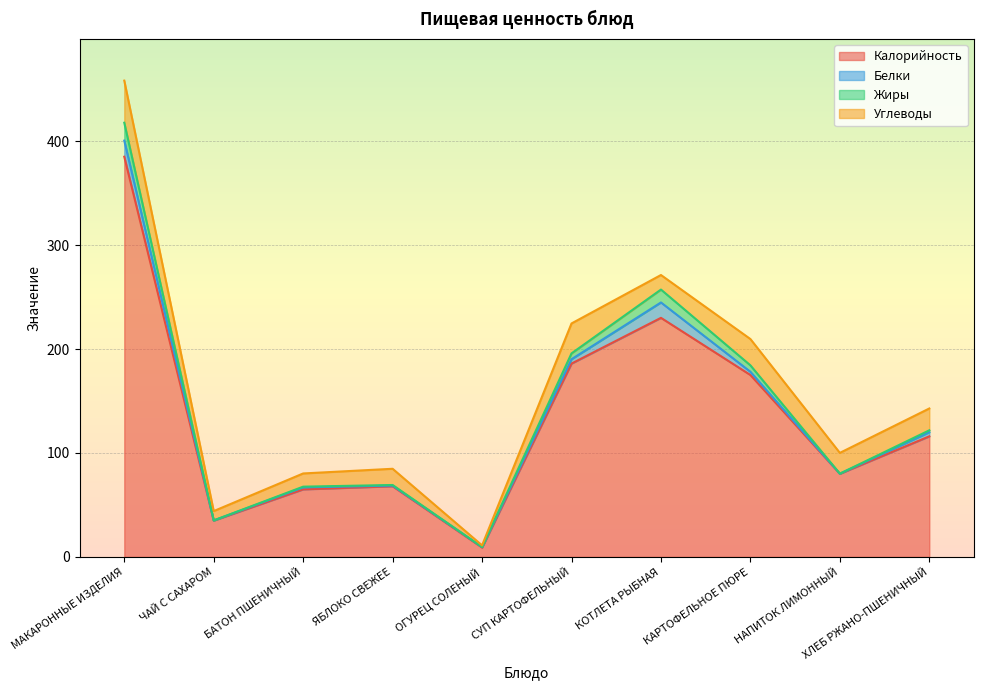

What is the spread (max minus min) of values at КОТЛЕТА РЫБНАЯ?

217.6